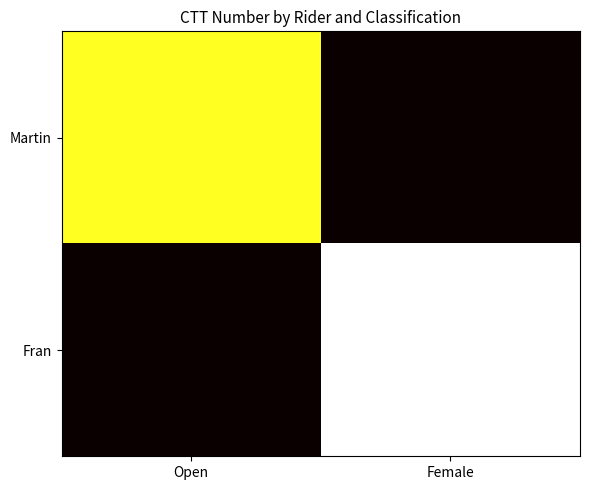

Rank the series at Open from lowest to highest value.

Fran, Martin